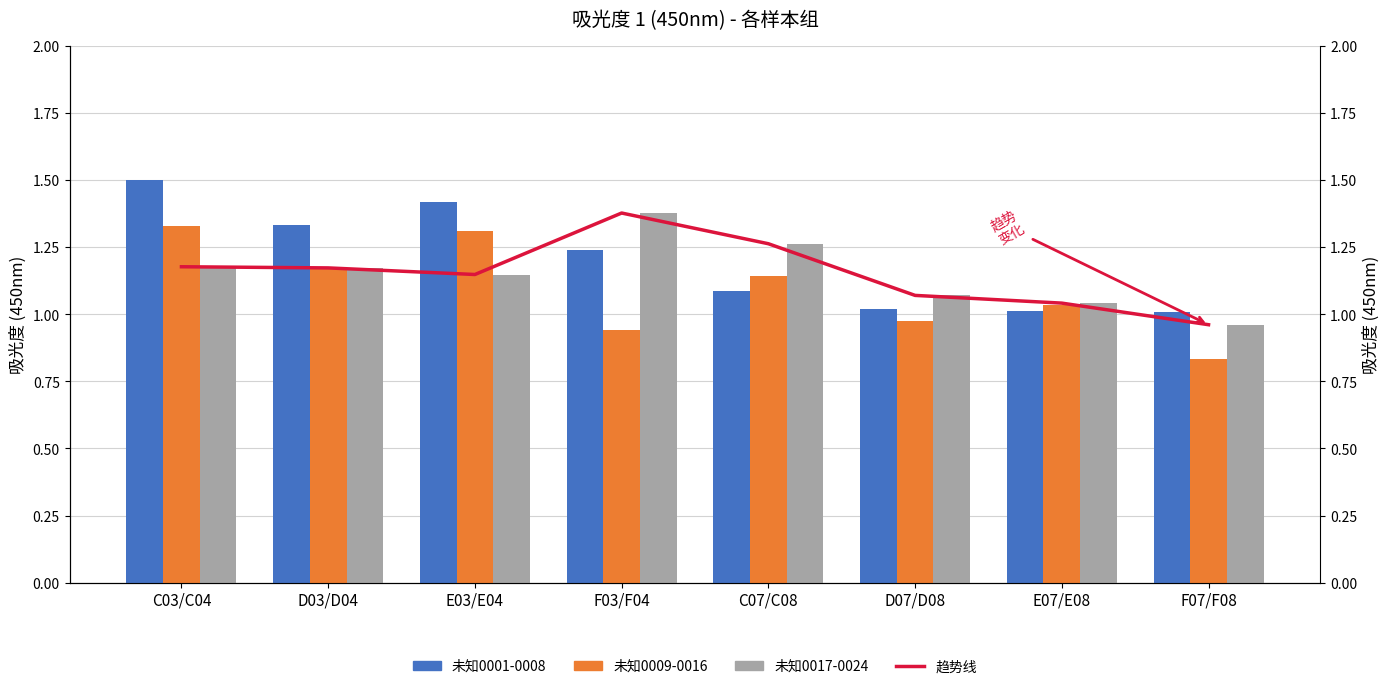

What is the highest value of the 未知0009-0016 series?

1.3